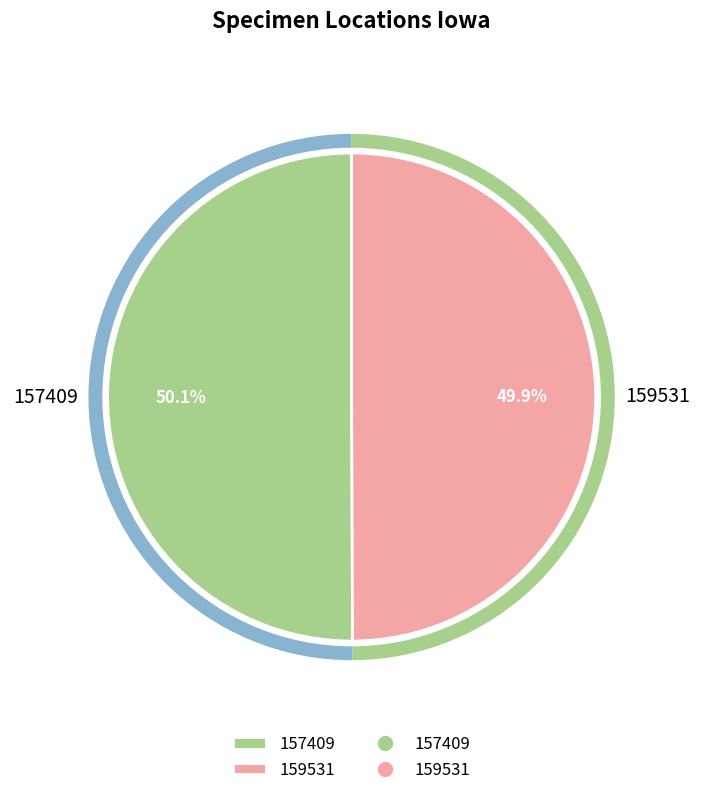

Is it true that 159531 is 61% of the pie?

False